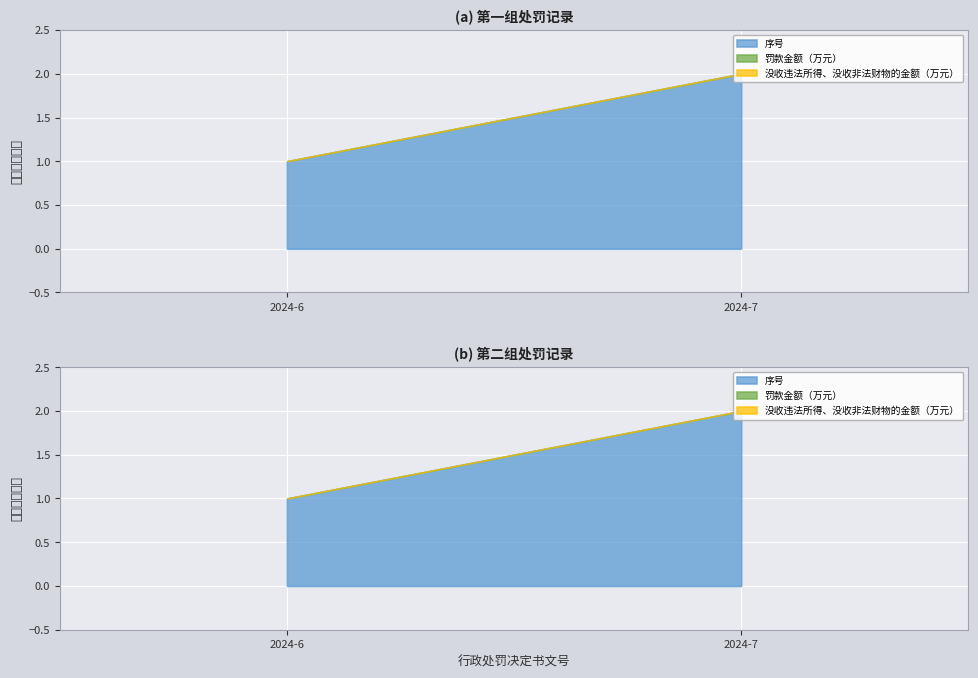

How many 序号 values are between 1 and 2?

2